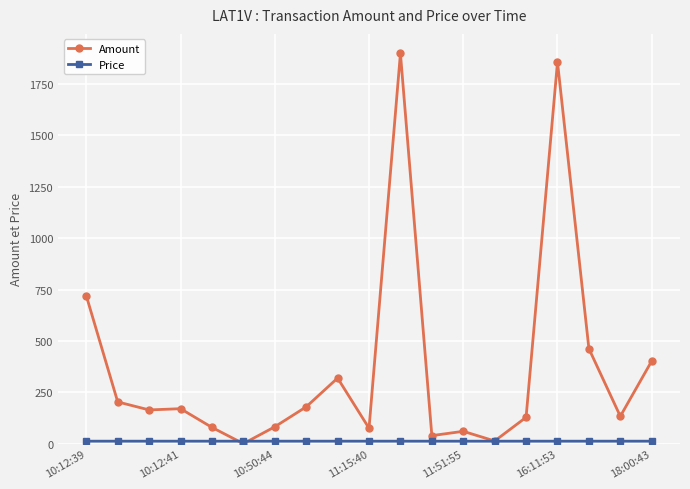

How many data points in Amount are less than 165?

9